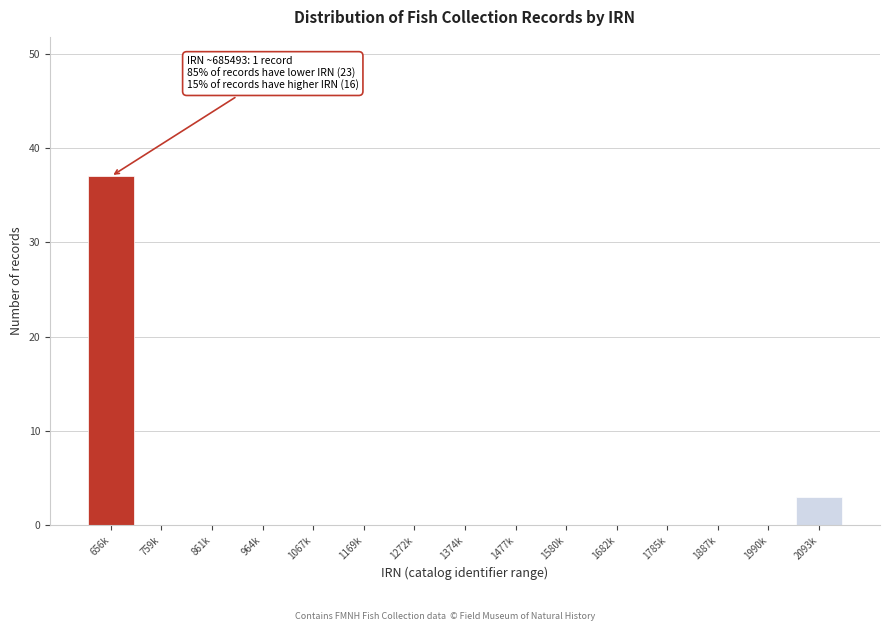

Reading left to right, list all the values displayed in this chart.

656k=37	759k=0	861k=0	964k=0	1067k=0	1169k=0	1272k=0	1374k=0	1477k=0	1580k=0	1682k=0	1785k=0	1887k=0	1990k=0	2093k=3